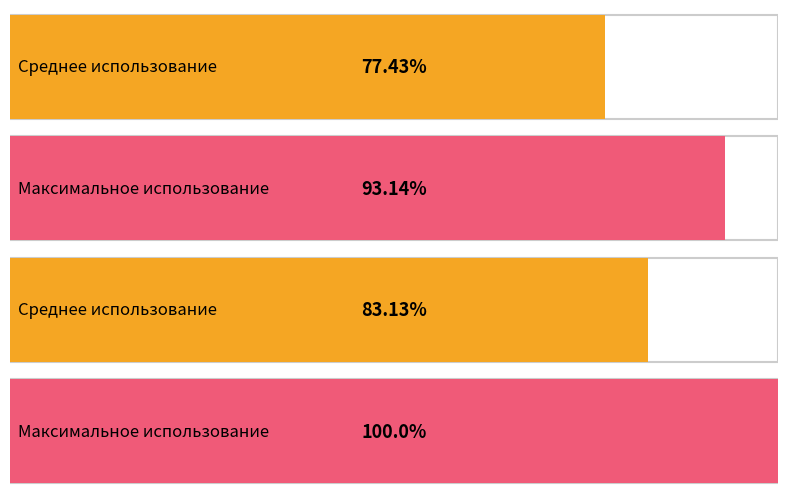

True or false: Погиб в бою has a value of 5 at 1941.

False